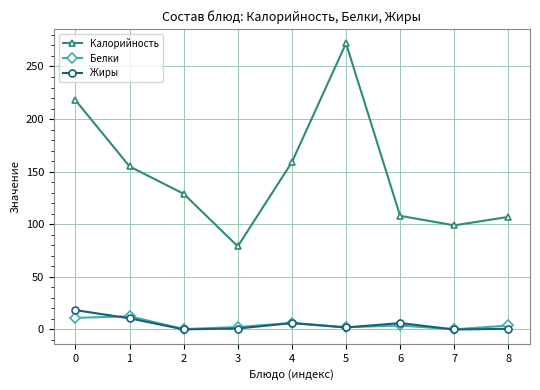

What is the value of the Жиры point at the 1st from the left?

18.4